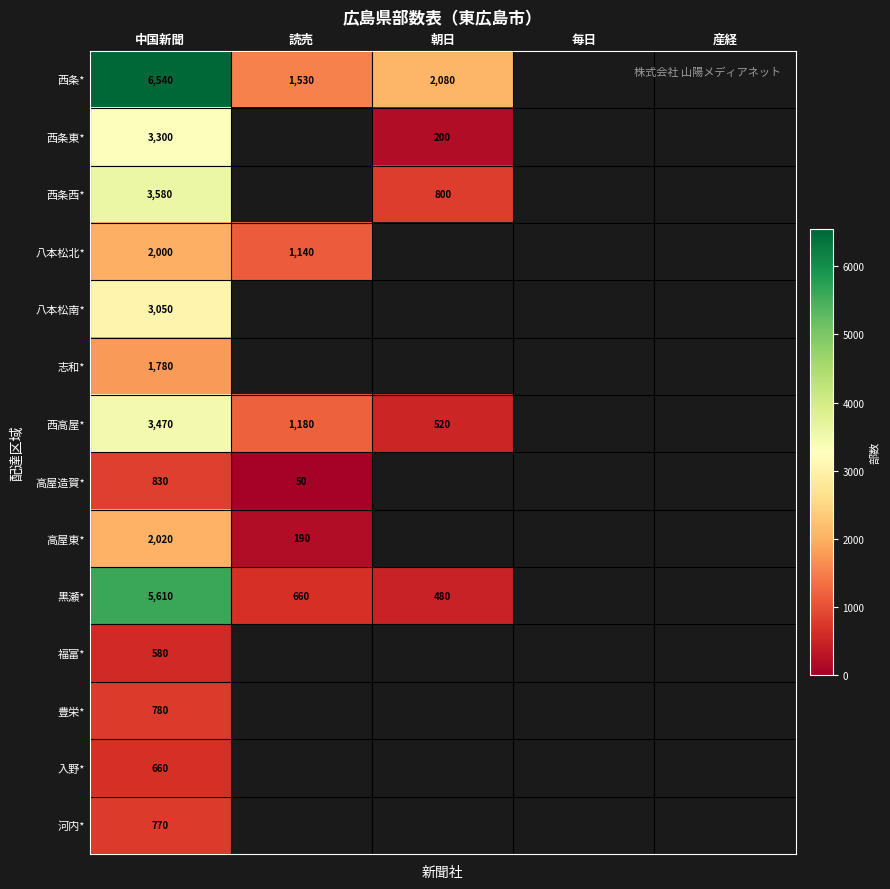

What is the difference between the highest and lowest values at 中国新聞?

5960